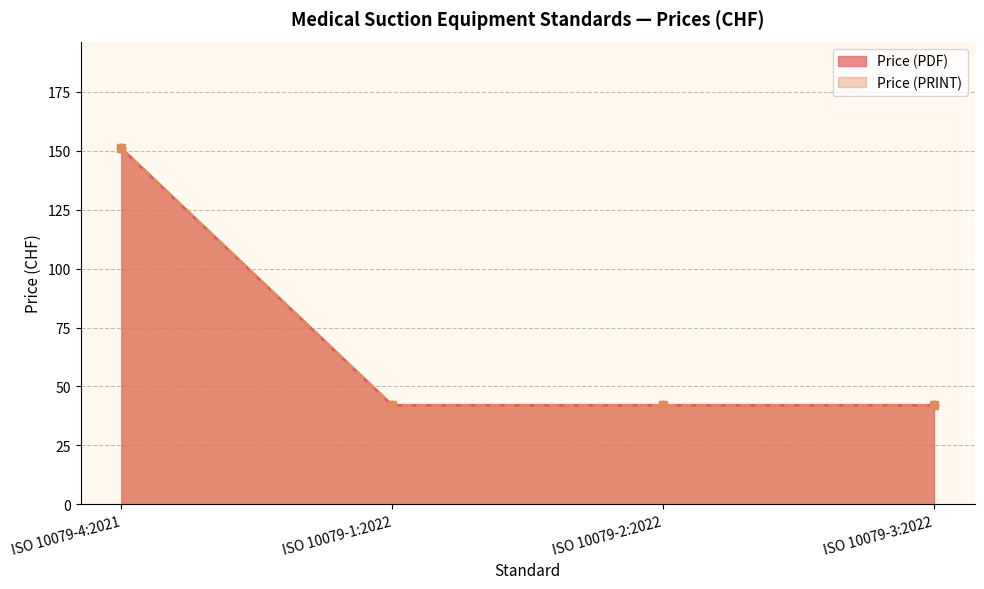

What is the minimum value shown in the chart?

42